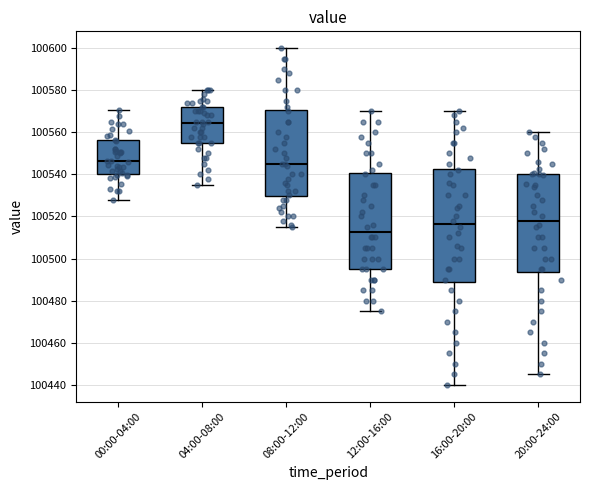

Which box is the tallest, from its lower edge to its upper edge?

16:00-20:00